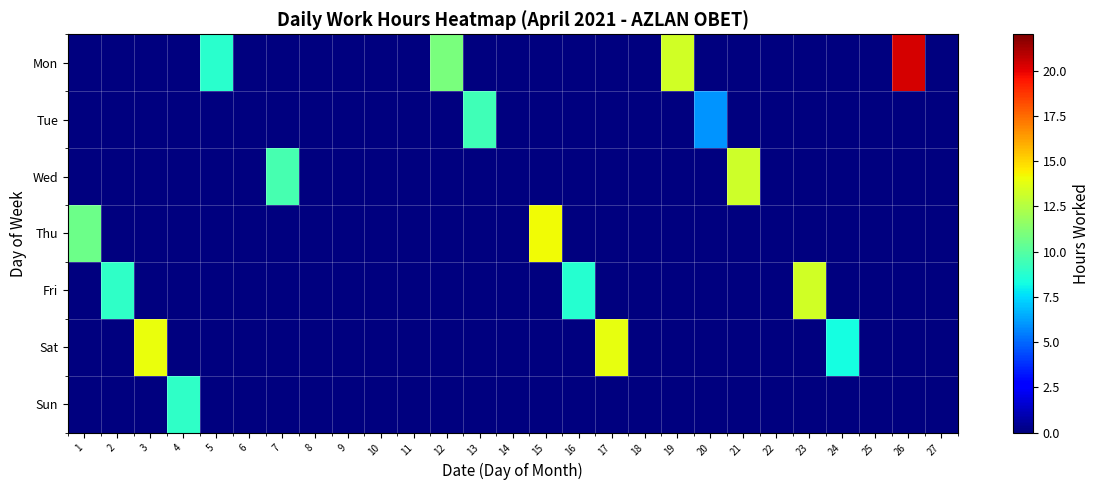

Reading left to right, list all the values displayed in this chart.

Mon: 1=0.0	2=0.0	3=0.0	4=0.0	5=8.8	6=0.0	7=0.0	8=0.0	9=0.0	10=0.0	11=0.0	12=10.9	13=0.0	14=0.0	15=0.0	16=0.0	17=0.0	18=0.0	19=13.3	20=0.0	21=0.0	22=0.0	23=0.0	24=0.0	25=0.0	26=20.3	27=0.0
Tue: 1=0.0	2=0.0	3=0.0	4=0.0	5=0.0	6=0.0	7=0.0	8=0.0	9=0.0	10=0.0	11=0.0	12=0.0	13=9.4	14=0.0	15=0.0	16=0.0	17=0.0	18=0.0	19=0.0	20=6.0	21=0.0	22=0.0	23=0.0	24=0.0	25=0.0	26=0.0	27=0.0
Wed: 1=0.0	2=0.0	3=0.0	4=0.0	5=0.0	6=0.0	7=9.6	8=0.0	9=0.0	10=0.0	11=0.0	12=0.0	13=0.0	14=0.0	15=0.0	16=0.0	17=0.0	18=0.0	19=0.0	20=0.0	21=13.2	22=0.0	23=0.0	24=0.0	25=0.0	26=0.0	27=0.0
Thu: 1=10.6	2=0.0	3=0.0	4=0.0	5=0.0	6=0.0	7=0.0	8=0.0	9=0.0	10=0.0	11=0.0	12=0.0	13=0.0	14=0.0	15=14.1	16=0.0	17=0.0	18=0.0	19=0.0	20=0.0	21=0.0	22=0.0	23=0.0	24=0.0	25=0.0	26=0.0	27=0.0
Fri: 1=0.0	2=9.0	3=0.0	4=0.0	5=0.0	6=0.0	7=0.0	8=0.0	9=0.0	10=0.0	11=0.0	12=0.0	13=0.0	14=0.0	15=0.0	16=8.7	17=0.0	18=0.0	19=0.0	20=0.0	21=0.0	22=0.0	23=13.3	24=0.0	25=0.0	26=0.0	27=0.0
Sat: 1=0.0	2=0.0	3=14.0	4=0.0	5=0.0	6=0.0	7=0.0	8=0.0	9=0.0	10=0.0	11=0.0	12=0.0	13=0.0	14=0.0	15=0.0	16=0.0	17=13.9	18=0.0	19=0.0	20=0.0	21=0.0	22=0.0	23=0.0	24=8.3	25=0.0	26=0.0	27=0.0
Sun: 1=0.0	2=0.0	3=0.0	4=9.0	5=0.0	6=0.0	7=0.0	8=0.0	9=0.0	10=0.0	11=0.0	12=0.0	13=0.0	14=0.0	15=0.0	16=0.0	17=0.0	18=0.0	19=0.0	20=0.0	21=0.0	22=0.0	23=0.0	24=0.0	25=0.0	26=0.0	27=0.0